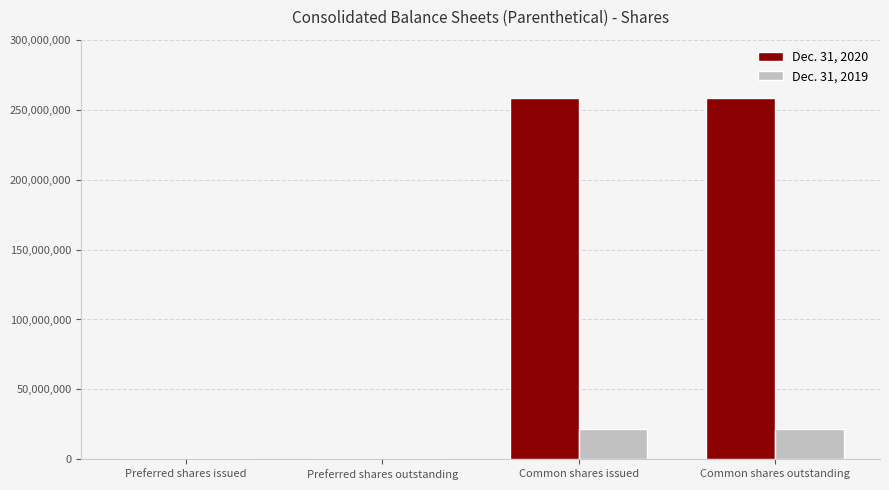

Reading left to right, transcribe all the data shown in this chart.

Dec. 31, 2020: Preferred shares issued=0	Preferred shares outstanding=0	Common shares issued=258438514	Common shares outstanding=258438514
Dec. 31, 2019: Preferred shares issued=1097	Preferred shares outstanding=1097	Common shares issued=21877724	Common shares outstanding=21877724